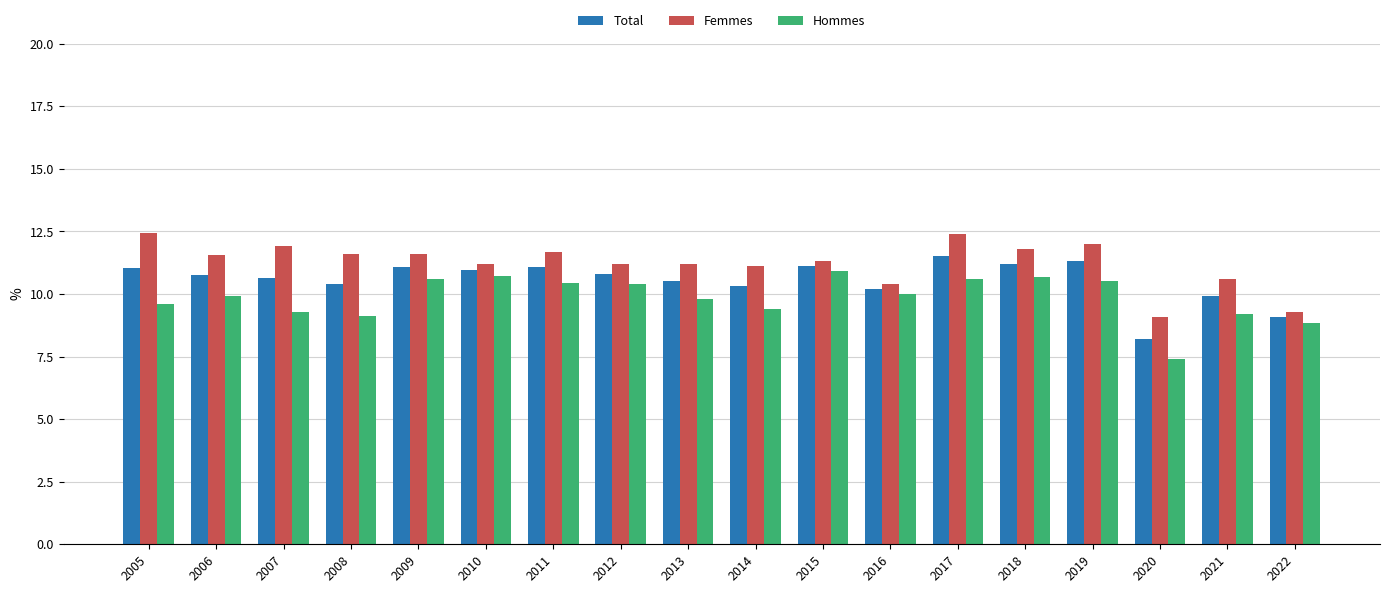

What is the sum of all Total values?

190.0